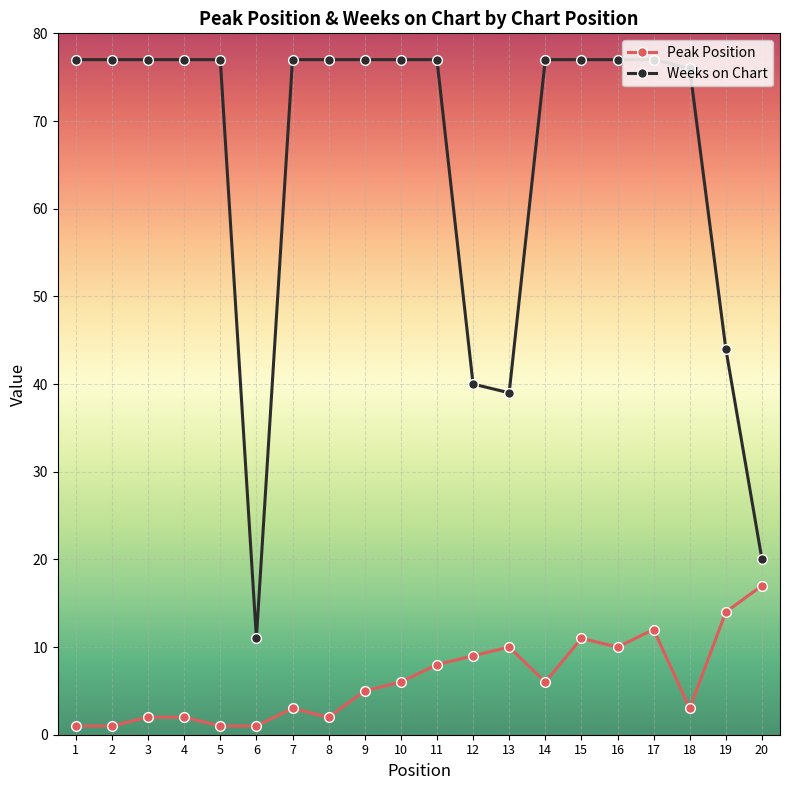

True or false: Weeks on Chart and Peak Position cross at least once.

False